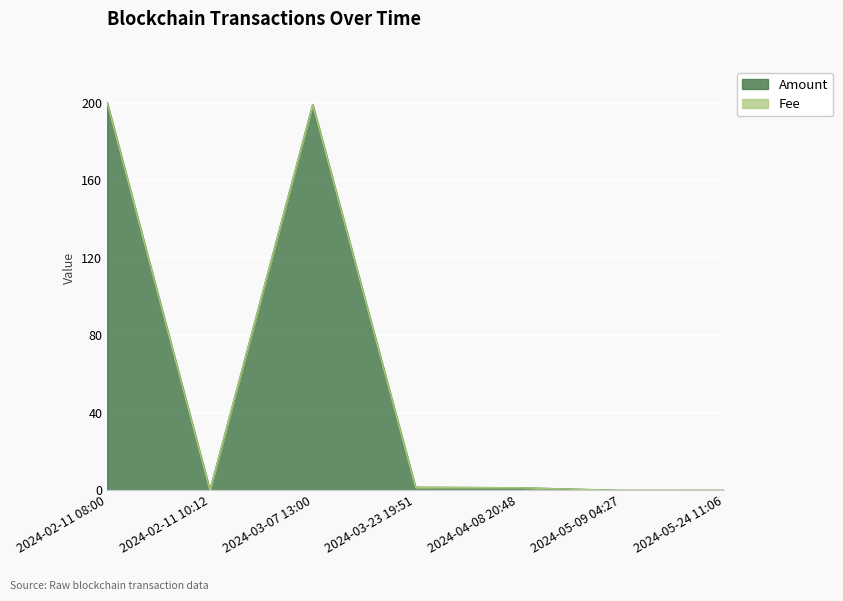

What is the change in value from 2024-03-07 13:00 to 2024-05-09 04:27?

-199.0